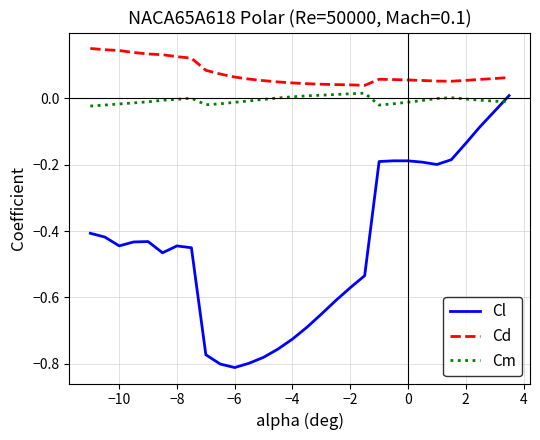

Which series has the largest range (max minus min)?

Cl